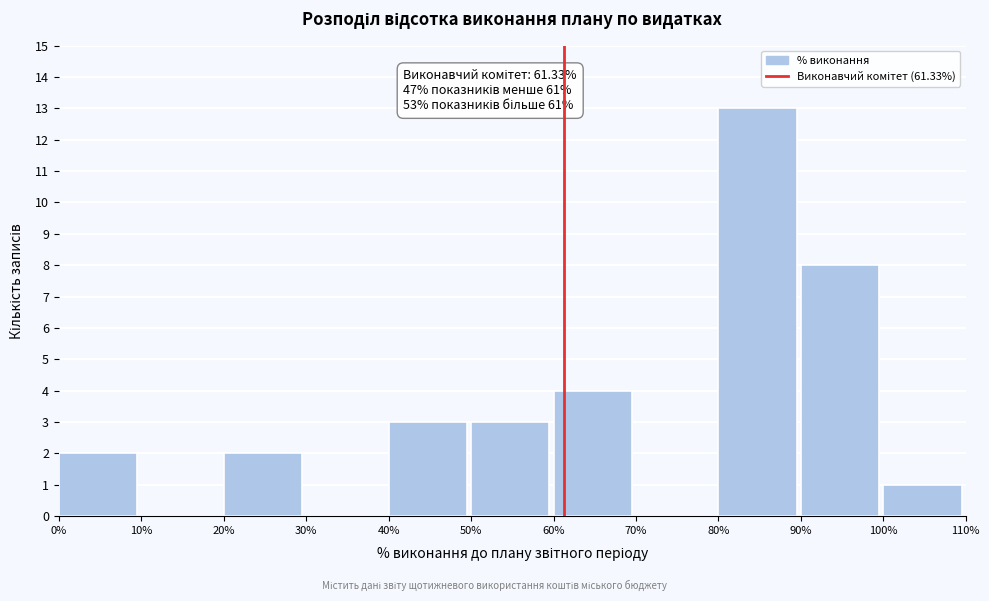

Over which range of the x-axis is the bar tallest?

80% to 90%